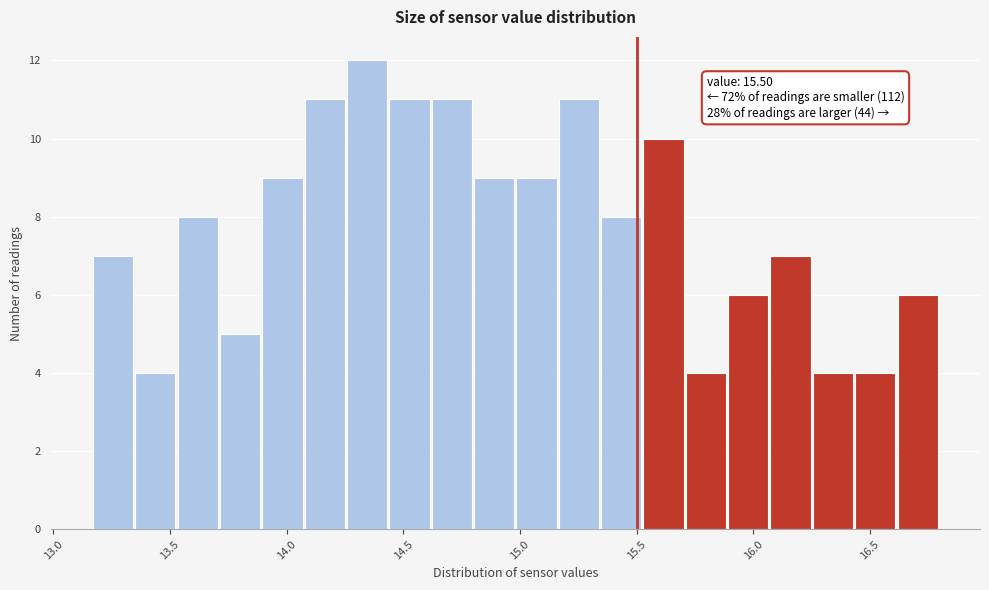

Around what value on the x-axis is the tallest bar? Give the approximate position of its centre, as read against the axis.

14.35